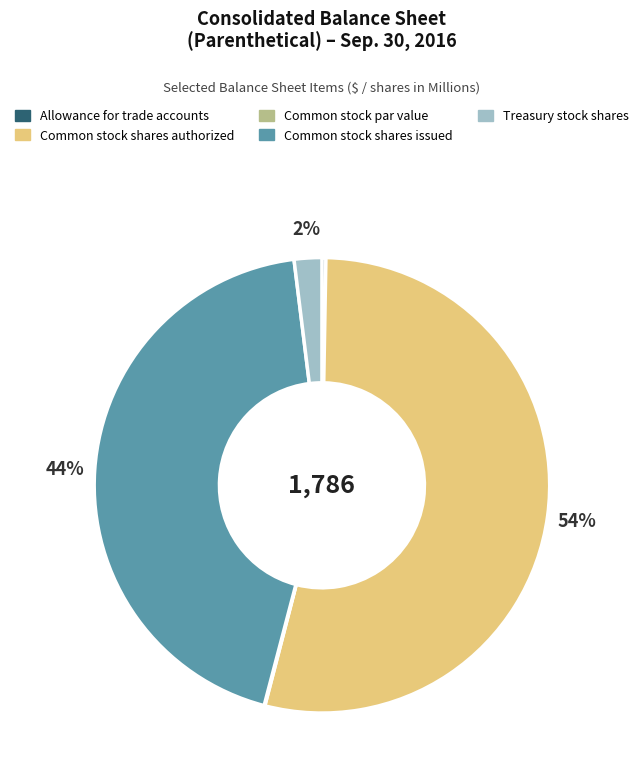

What is the largest slice in the pie chart?

Common stock shares authorized